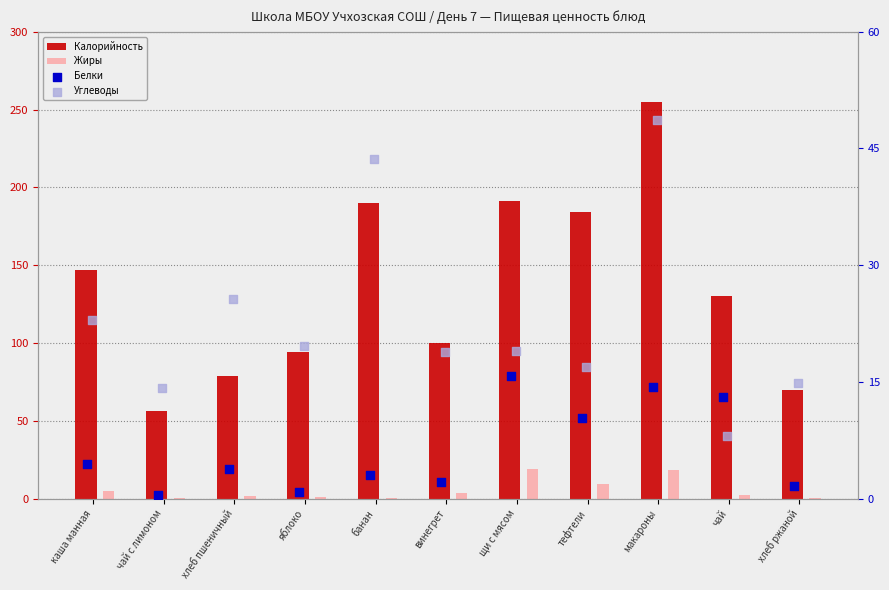

What is the total value across all series at чай с лимоном?

70.8